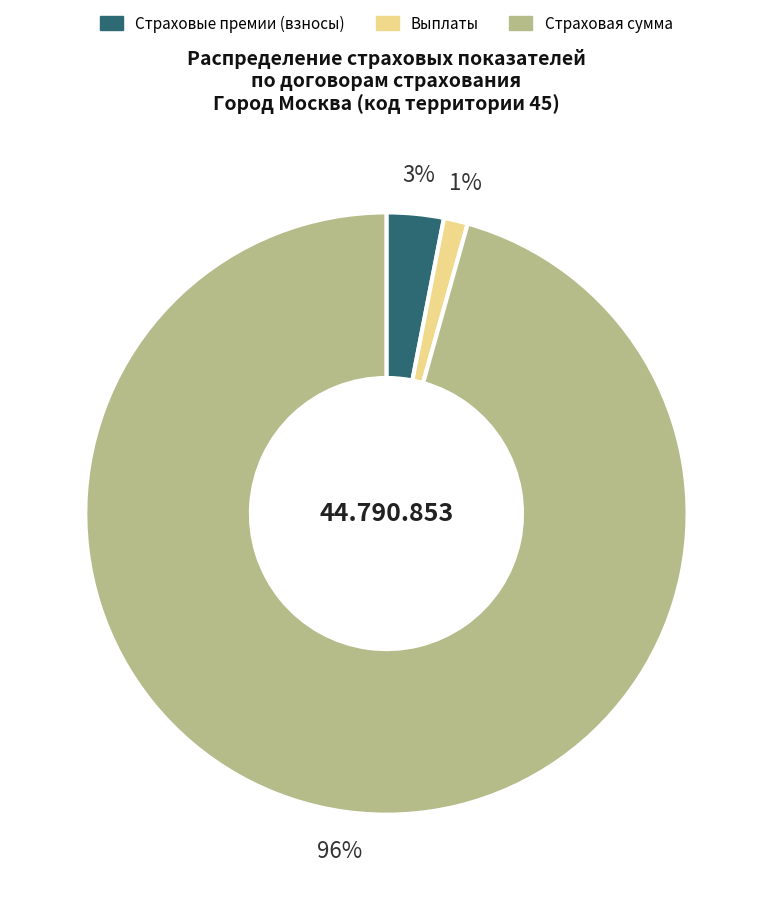

To the nearest percent, what is the difference between the Выплаты and Страховые премии (взносы) slice percentages?

2%